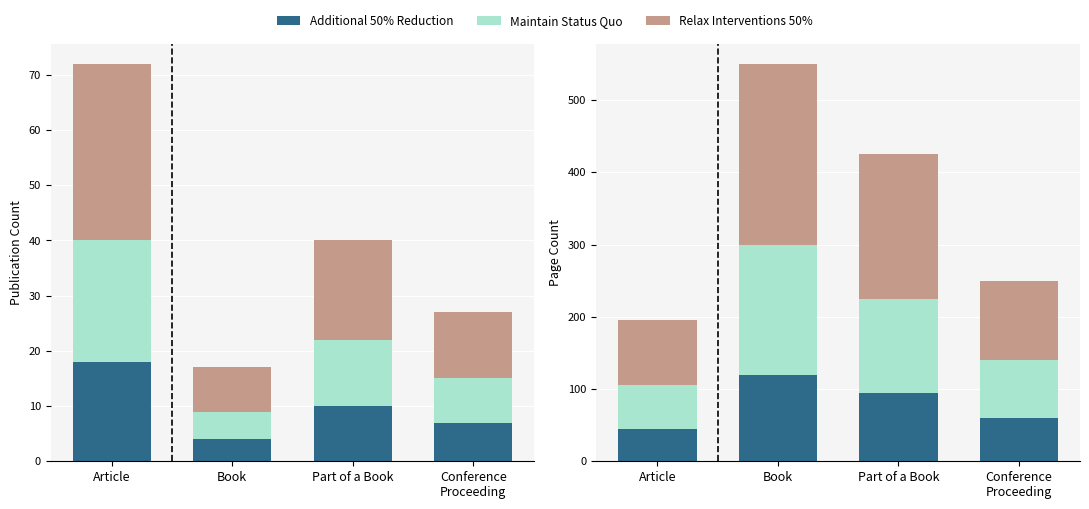

What is the maximum value for Additional 50% Reduction?

120